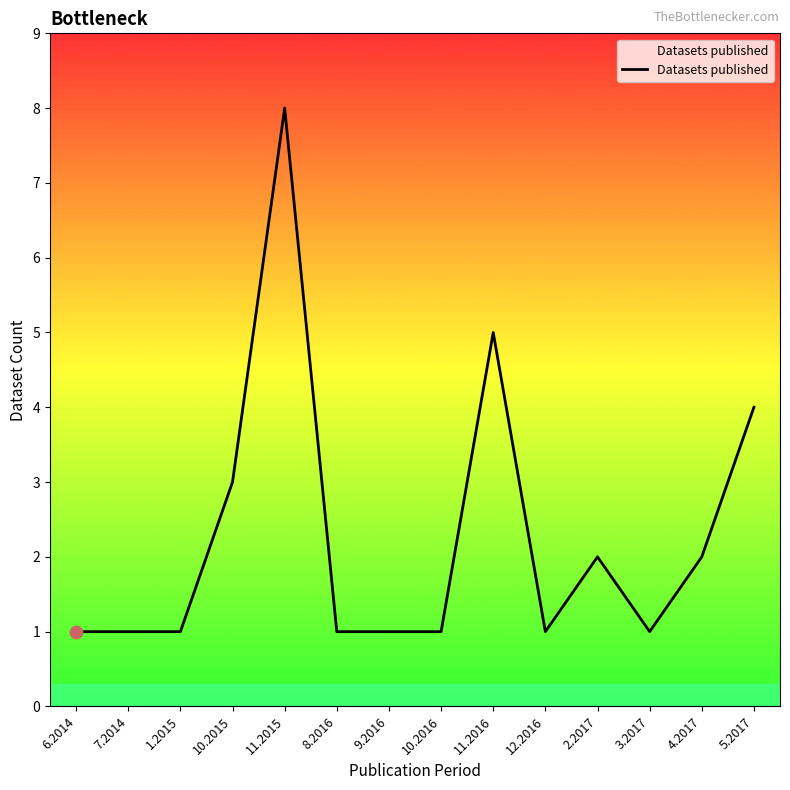

What is the change in value from 6.2014 to 4.2017?

+1